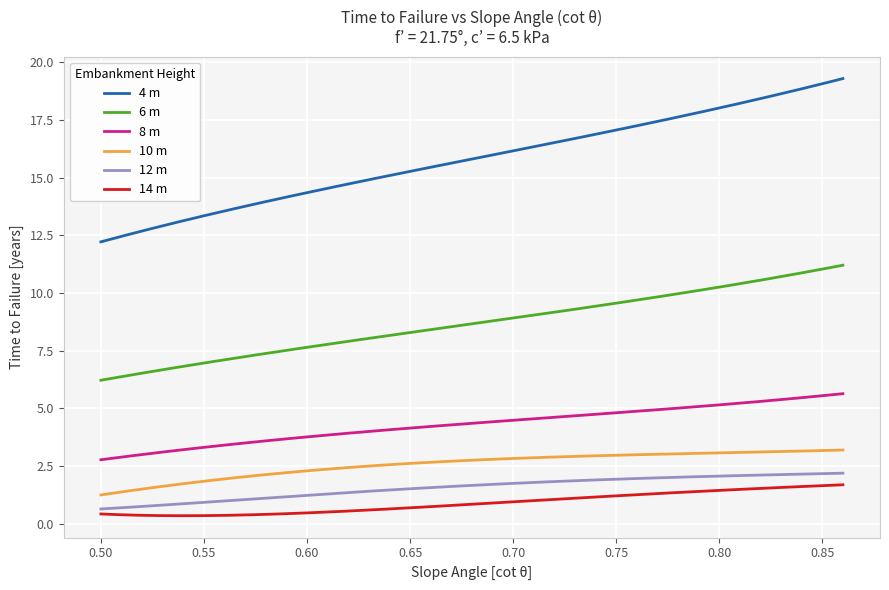

What is the smallest value displayed?

0.3